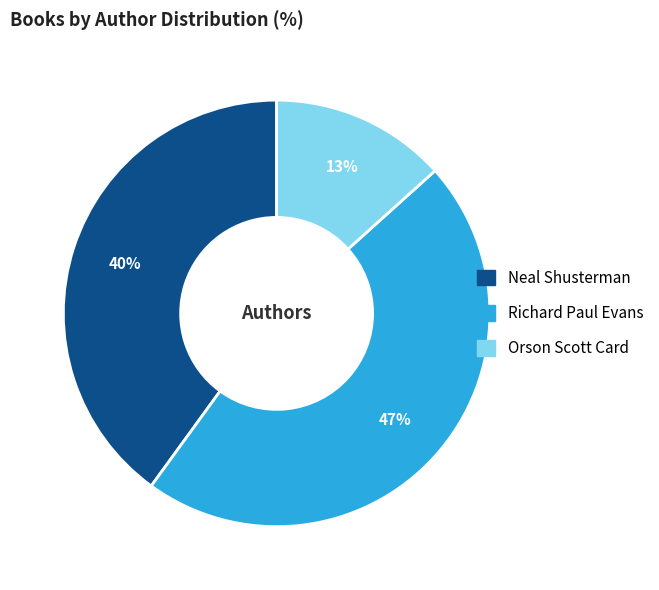

Does Richard Paul Evans represent more than half of the total?

No